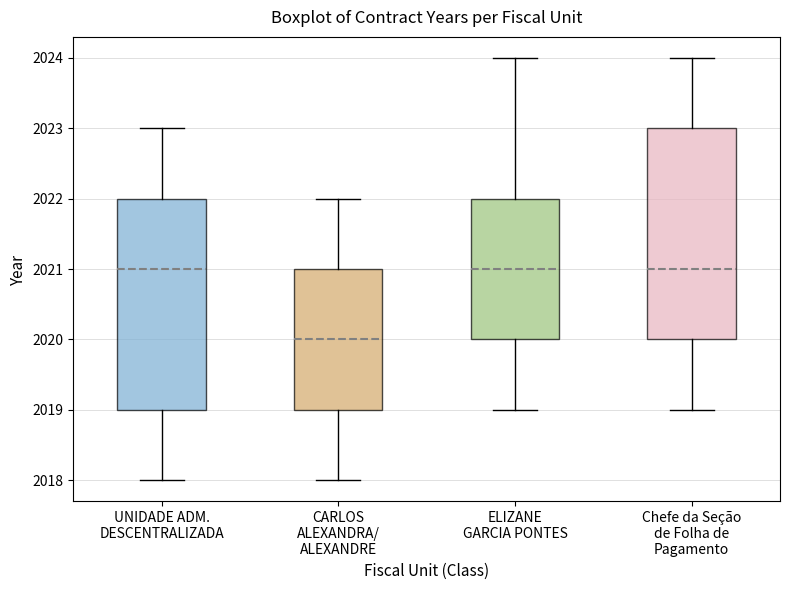

Where does the upper whisker of the box for UNIDADE ADM. DESCENTRALIZADA end on the y-axis? The values are not printed on the chart, so give them approximately, as read against the axis.

2023